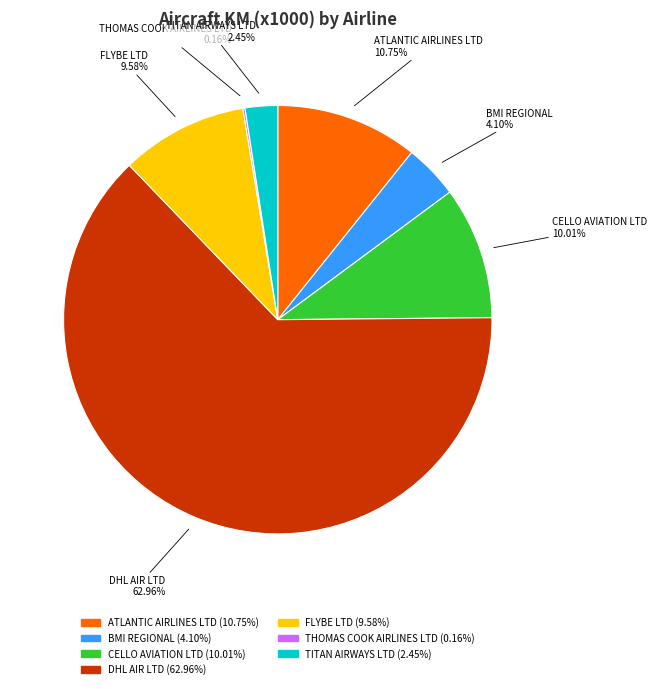

To the nearest percent, what percentage of the pie is ATLANTIC AIRLINES LTD?

11%